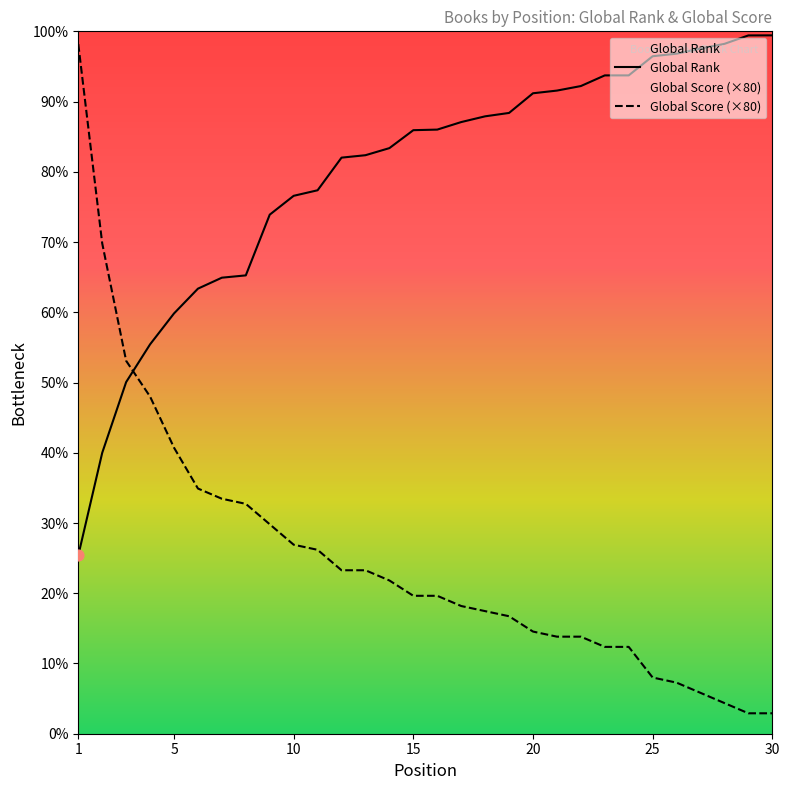

At which category is the sum across all series the highest?

1